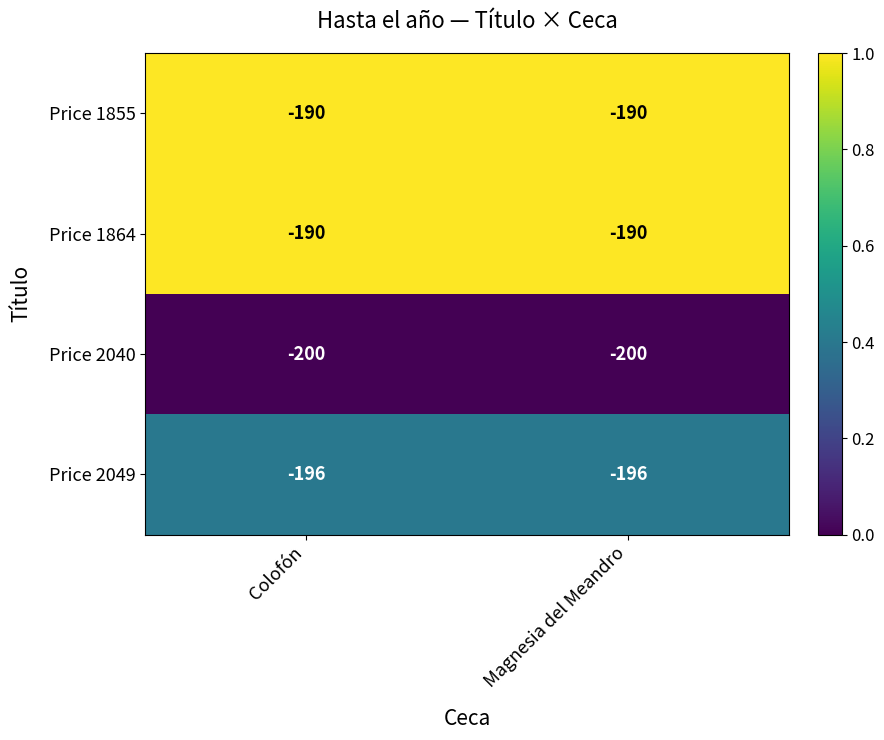

The value of Price 2049 at Magnesia del Meandro is -129. True or false?

False